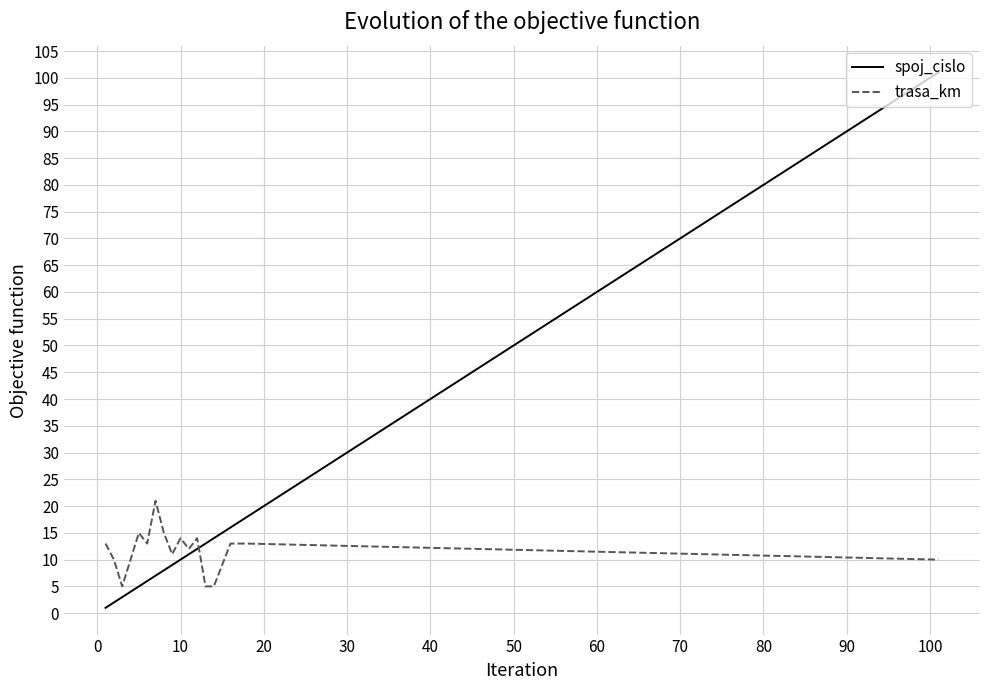

List the series in order of their peak value, lowest first.

trasa_km, spoj_cislo